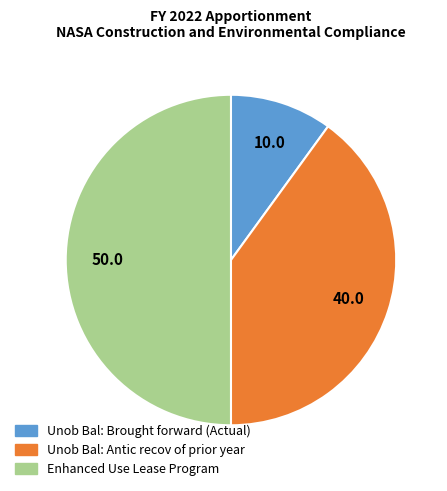

Does Unob Bal: Brought forward (Actual) account for over 50% of the chart?

No